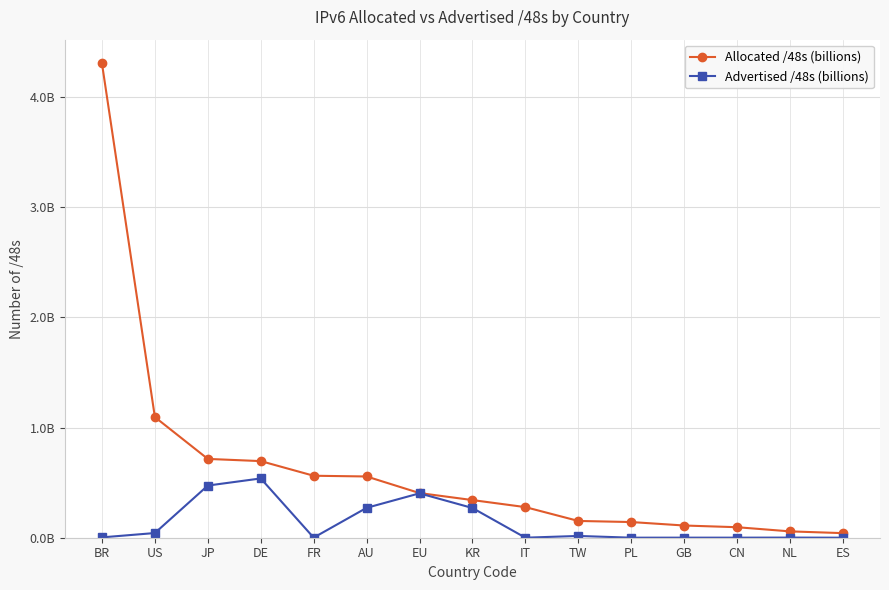

True or false: Advertised /48s (billions) has a value of 2121604 at BR.

False